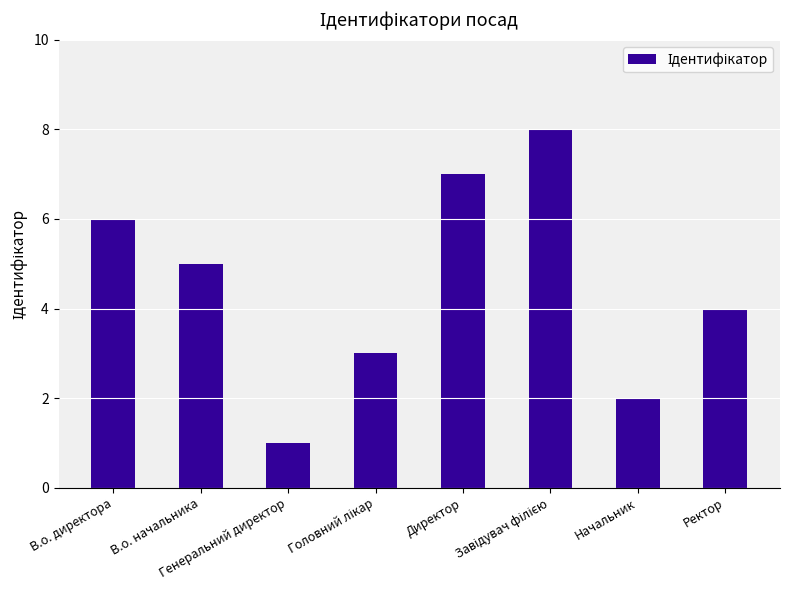

What is the sum of all values?

36